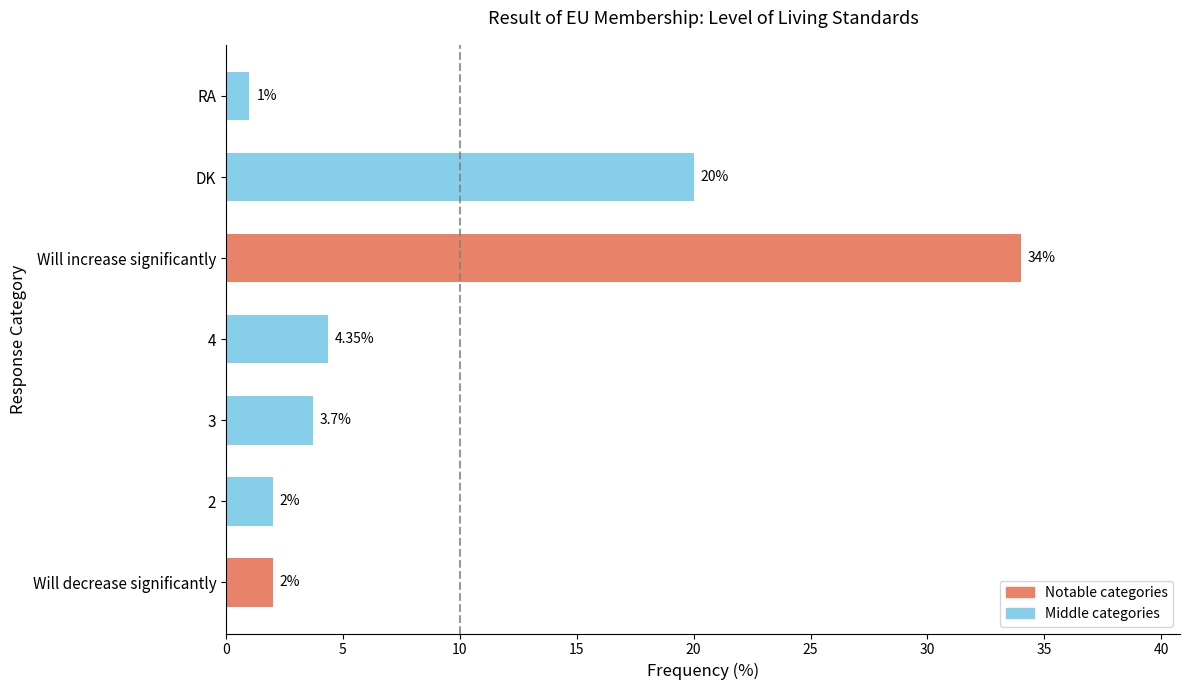

What is the difference between the maximum and minimum values?

33.0